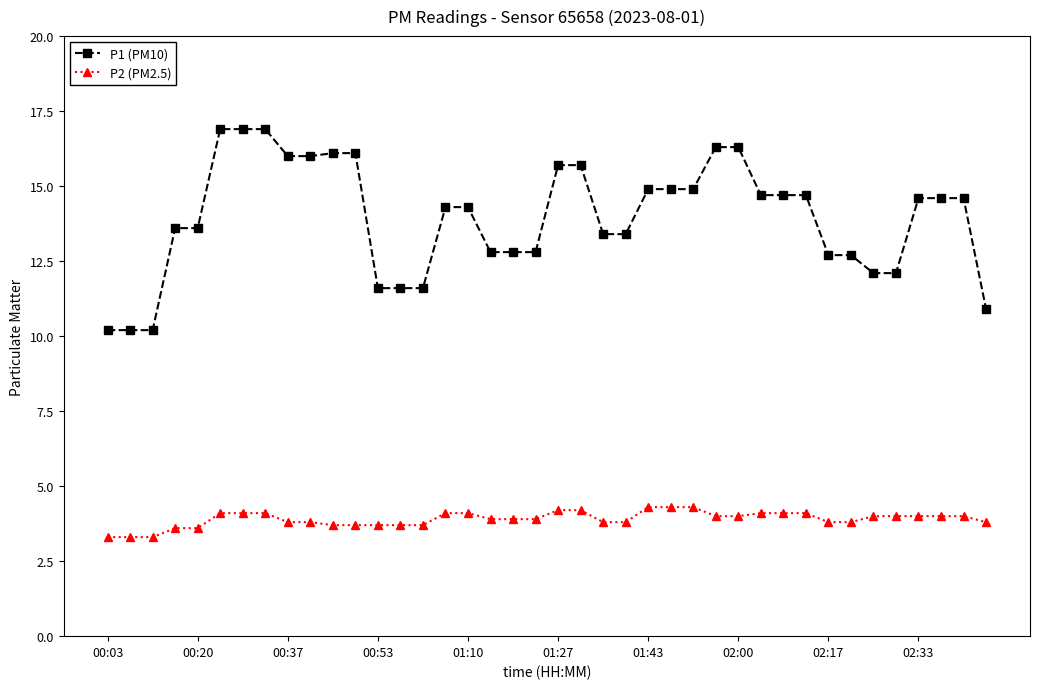

What is the lowest value of the P2 (PM2.5) series?

3.3